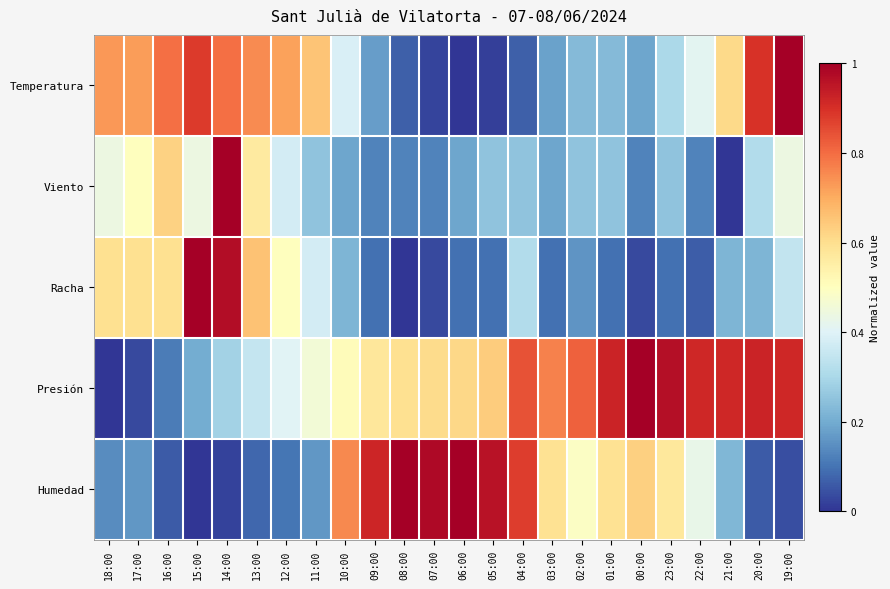

Reading right to left, what are all the values shown in this chart?

Temperatura: 19:00=1.0	20:00=0.9	21:00=0.6	22:00=0.4	23:00=0.3	00:00=0.2	01:00=0.2	02:00=0.2	03:00=0.2	04:00=0.1	05:00=0.0	06:00=0.0	07:00=0.0	08:00=0.1	09:00=0.2	10:00=0.4	11:00=0.7	12:00=0.7	13:00=0.8	14:00=0.8	15:00=0.9	16:00=0.8	17:00=0.7	18:00=0.7
Viento: 19:00=0.4	20:00=0.3	21:00=0.0	22:00=0.1	23:00=0.2	00:00=0.1	01:00=0.2	02:00=0.2	03:00=0.2	04:00=0.2	05:00=0.2	06:00=0.2	07:00=0.1	08:00=0.1	09:00=0.1	10:00=0.2	11:00=0.2	12:00=0.4	13:00=0.6	14:00=1.0	15:00=0.4	16:00=0.6	17:00=0.5	18:00=0.4
Racha: 19:00=0.3	20:00=0.2	21:00=0.2	22:00=0.1	23:00=0.1	00:00=0.0	01:00=0.1	02:00=0.2	03:00=0.1	04:00=0.3	05:00=0.1	06:00=0.1	07:00=0.0	08:00=0.0	09:00=0.1	10:00=0.2	11:00=0.4	12:00=0.5	13:00=0.7	14:00=1.0	15:00=1.0	16:00=0.6	17:00=0.6	18:00=0.6
Presión: 19:00=0.9	20:00=0.9	21:00=0.9	22:00=0.9	23:00=1.0	00:00=1.0	01:00=0.9	02:00=0.8	03:00=0.8	04:00=0.8	05:00=0.6	06:00=0.6	07:00=0.6	08:00=0.6	09:00=0.6	10:00=0.5	11:00=0.5	12:00=0.4	13:00=0.4	14:00=0.3	15:00=0.2	16:00=0.1	17:00=0.0	18:00=0.0
Humedad: 19:00=0.0	20:00=0.1	21:00=0.2	22:00=0.4	23:00=0.6	00:00=0.6	01:00=0.6	02:00=0.5	03:00=0.6	04:00=0.9	05:00=1.0	06:00=1.0	07:00=1.0	08:00=1.0	09:00=0.9	10:00=0.8	11:00=0.2	12:00=0.1	13:00=0.1	14:00=0.0	15:00=0.0	16:00=0.1	17:00=0.2	18:00=0.1